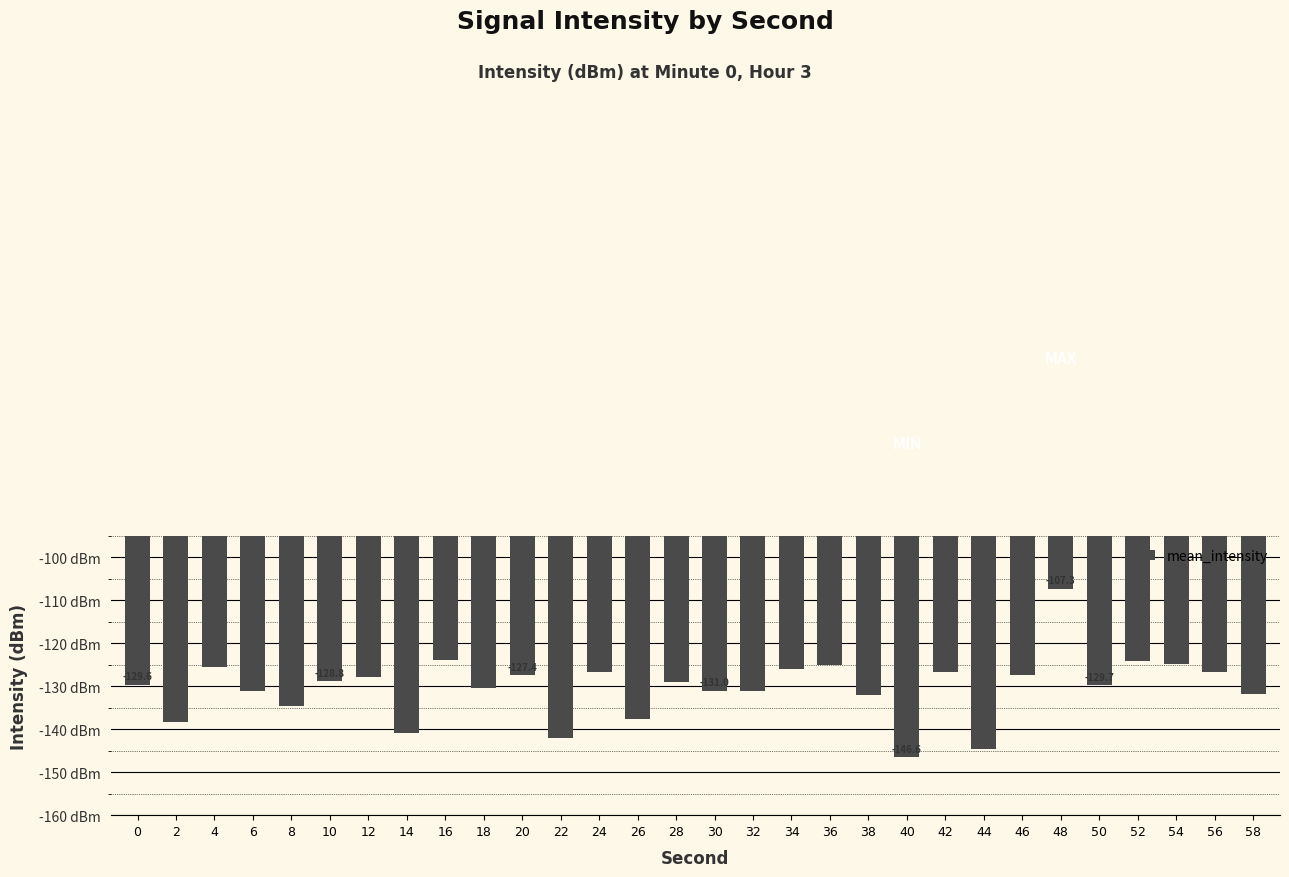

What value does the data have at 6?

-131.1